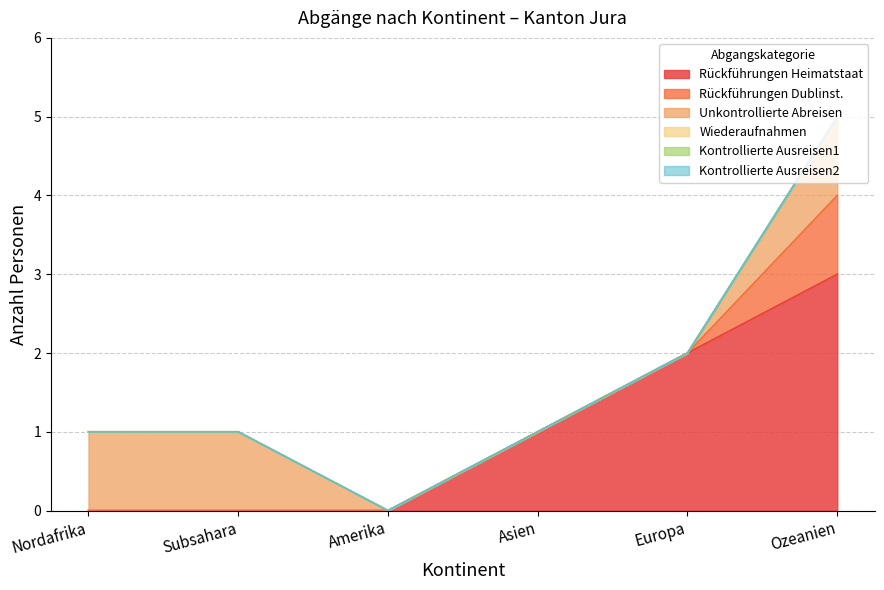

Does the chart have visible grid lines?

Yes